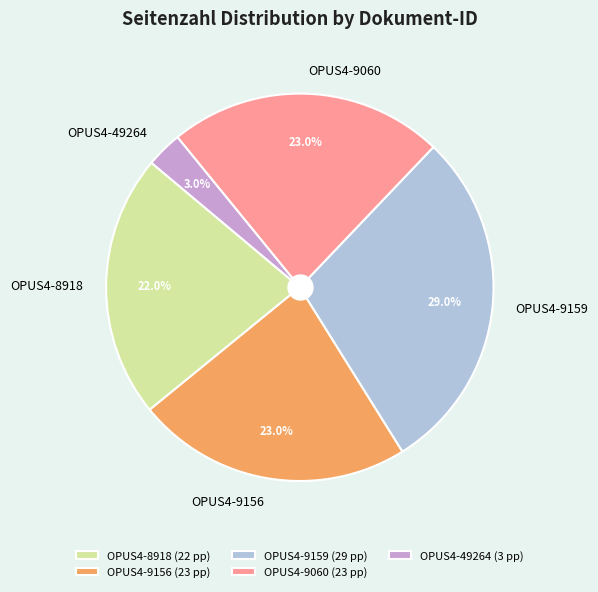

Does OPUS4-9156 represent more than half of the total?

No